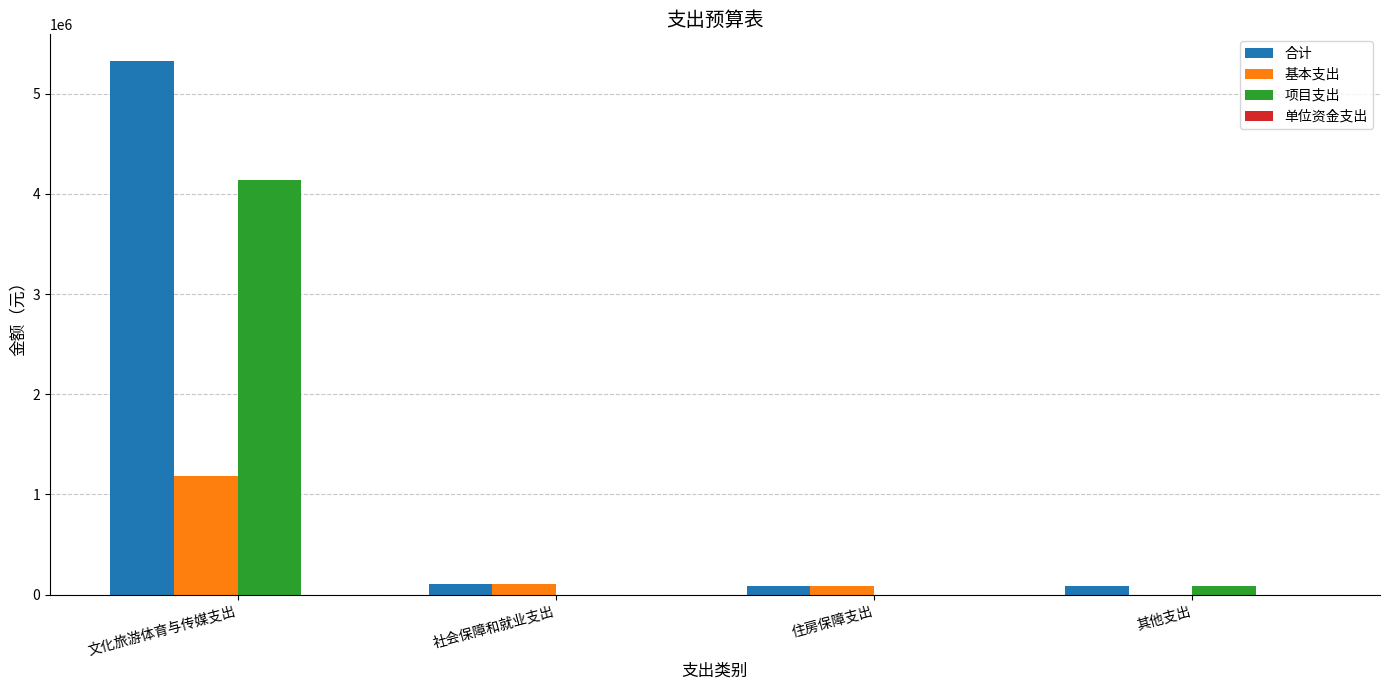

True or false: 项目支出 has a value of -1996668.6 at 住房保障支出.

False